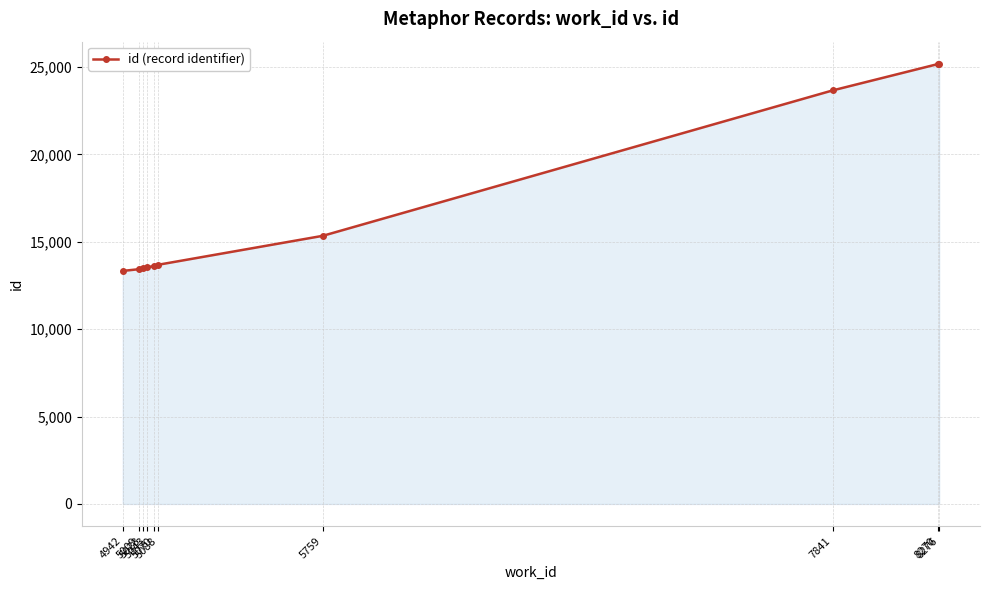

What is the value of the 1st point from the left?

13332